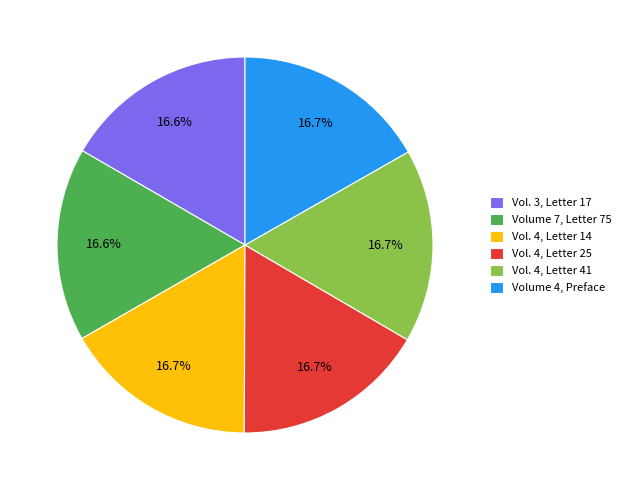

What percentage is NOT represented by Vol. 4, Letter 25?

83.3%